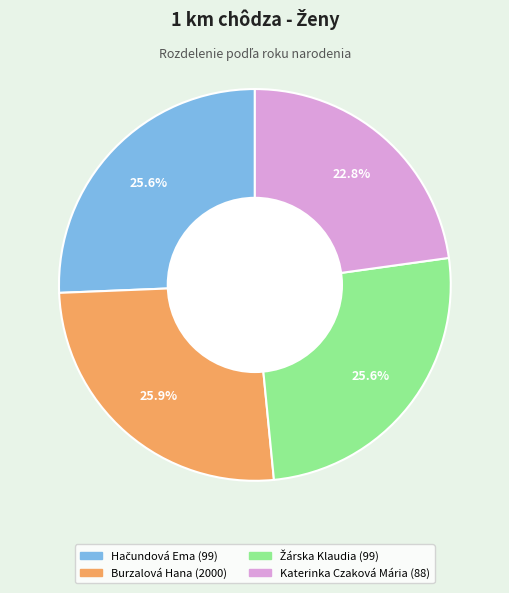

What is the smallest slice in the pie chart?

Katerinka Czaková Mária